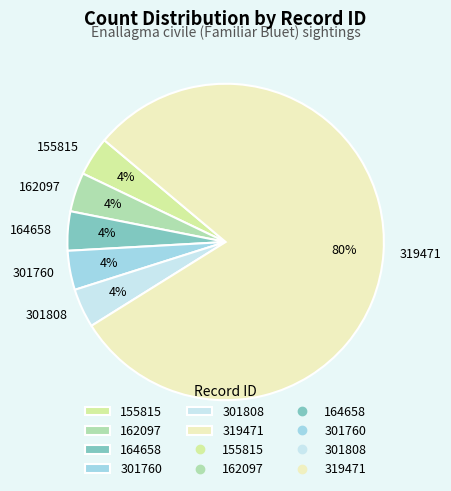

How many segments does this pie chart have?

6